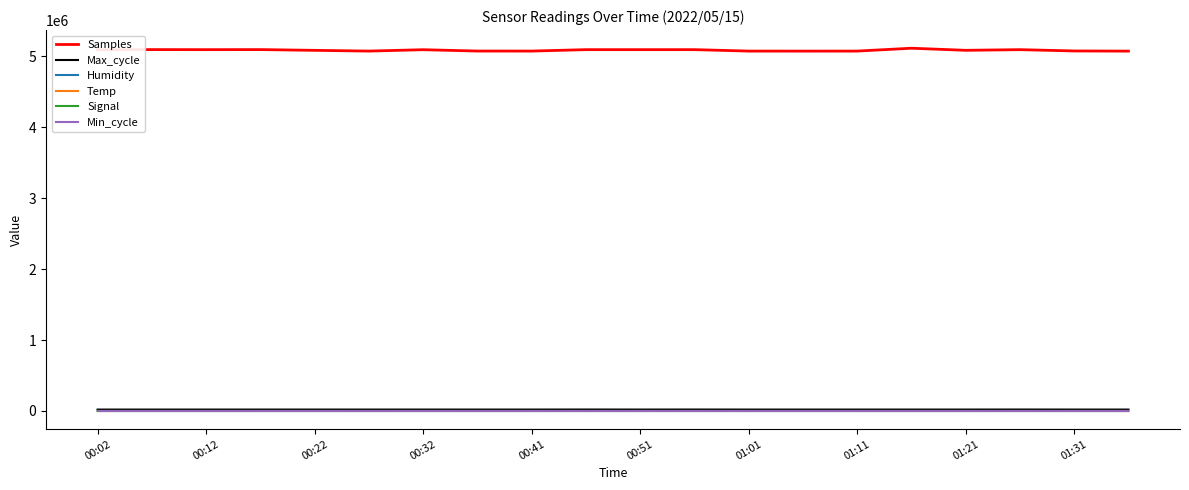

True or false: Samples and Temp cross at least once.

False